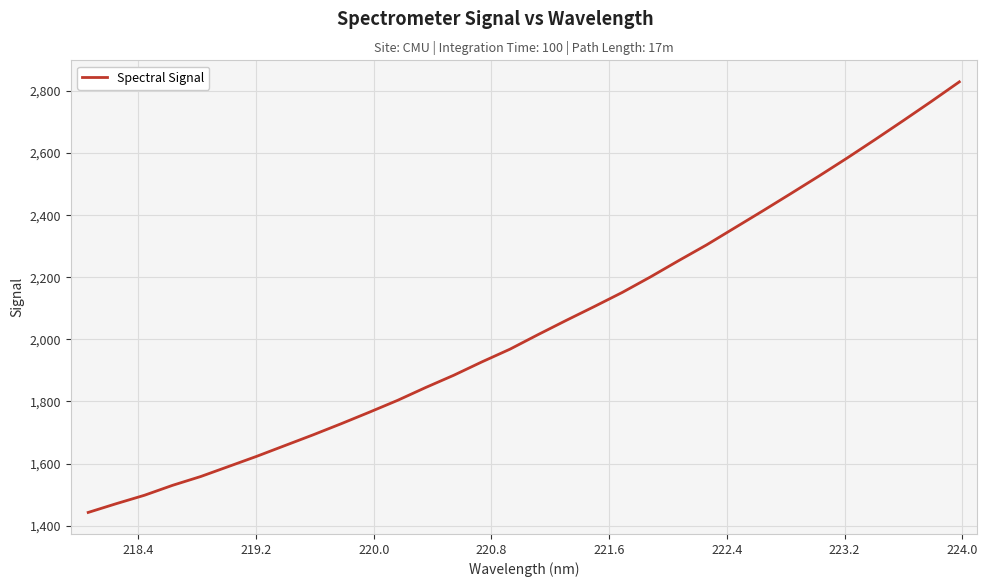

What is the smallest value displayed?

1442.7